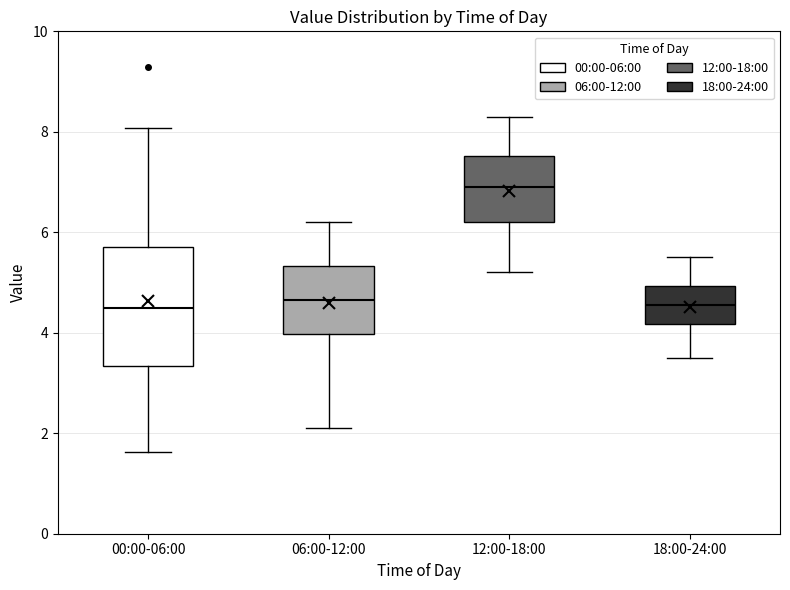

Where does the lower whisker of the box for 18:00-24:00 end on the y-axis? The values are not printed on the chart, so give them approximately, as read against the axis.

3.6